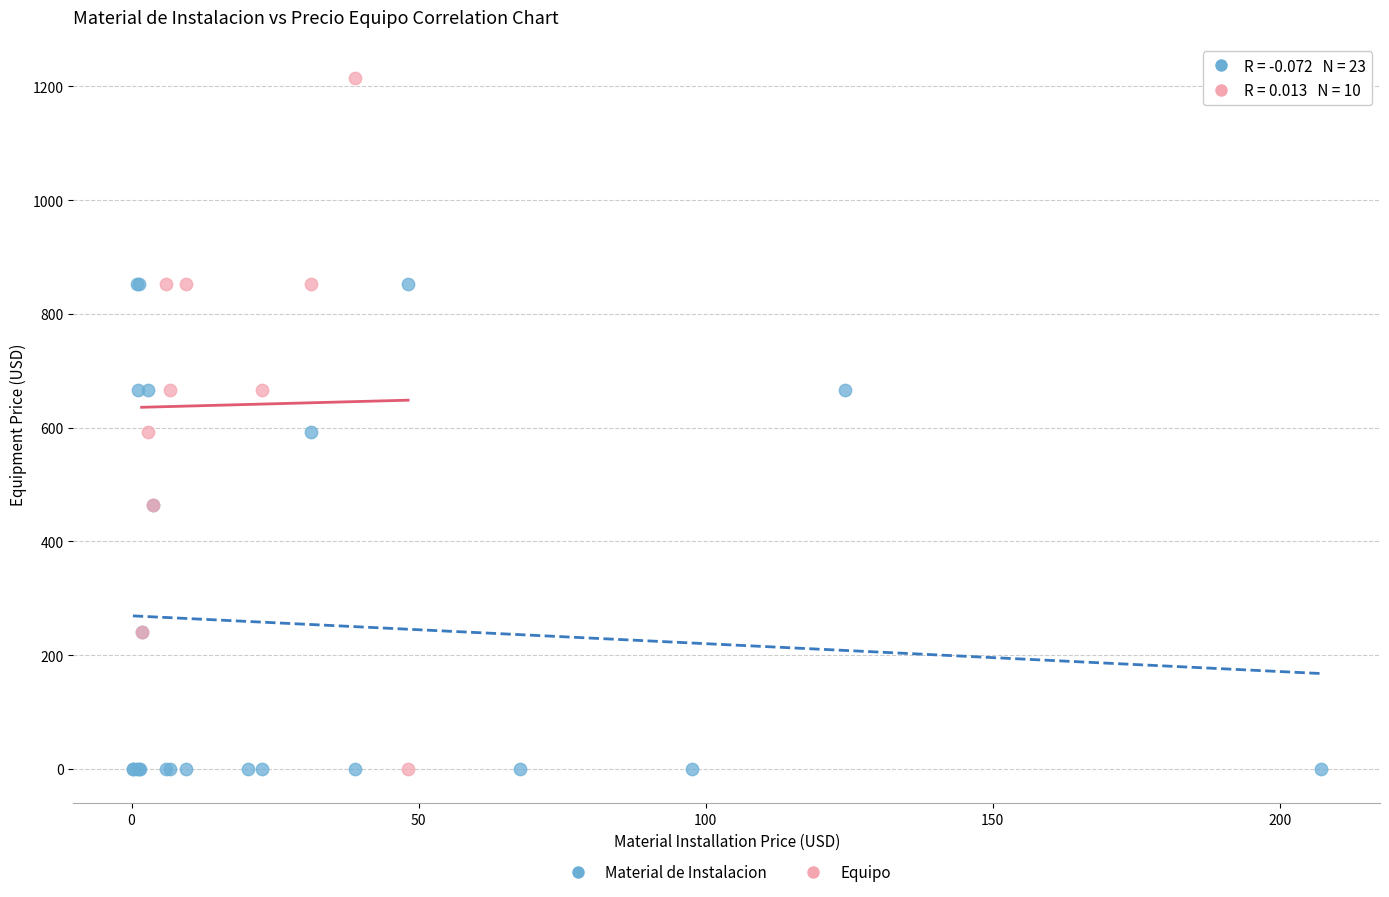

Which series has the widest spread of Y values?

Equipo